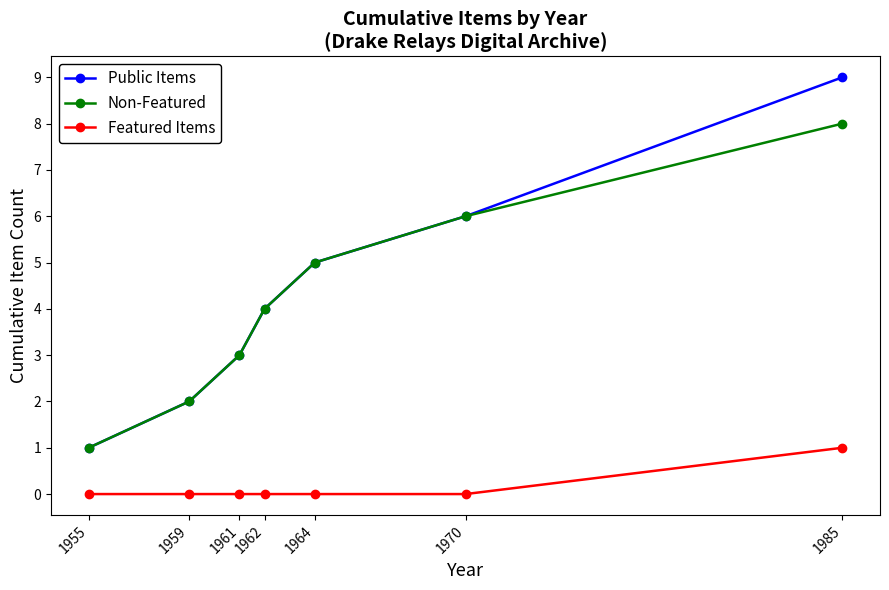

Is this an area chart (filled region under the line)?

No